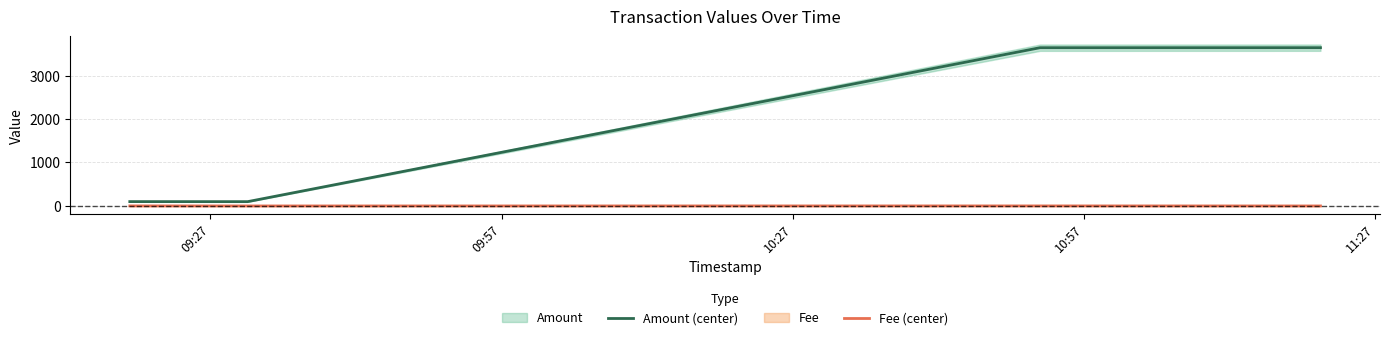

Reading left to right, what are all the values shown in this chart?

Amount (center): 100.0	99.0	3641.3	3641.8
Fee (center): 1.0	0.2	1.0	0.2